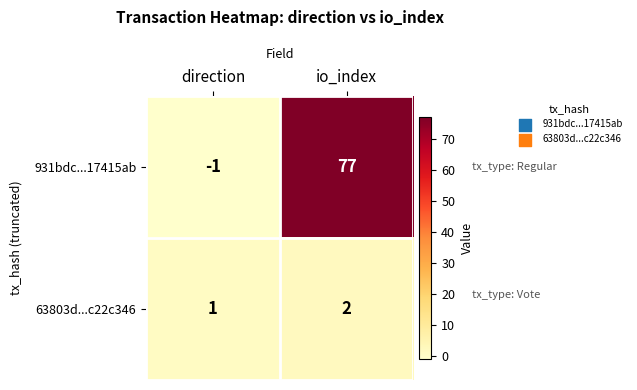

What is the sum of all 63803d...c22c346 values?

3